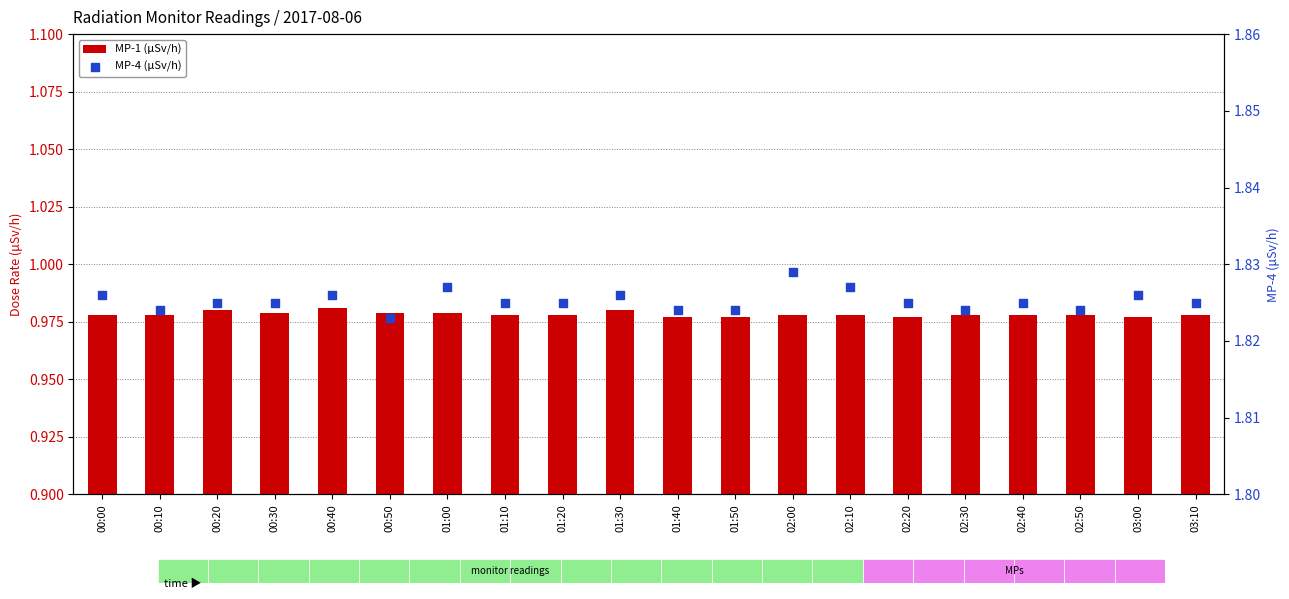

What are all the series names shown in the legend?

MP-1 (μSv/h), MP-4 (μSv/h)